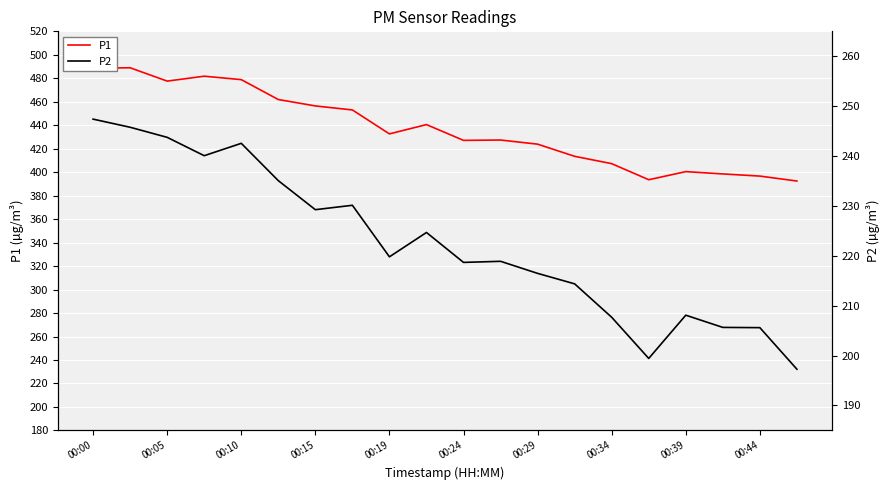

How many lines are shown in the chart?

2